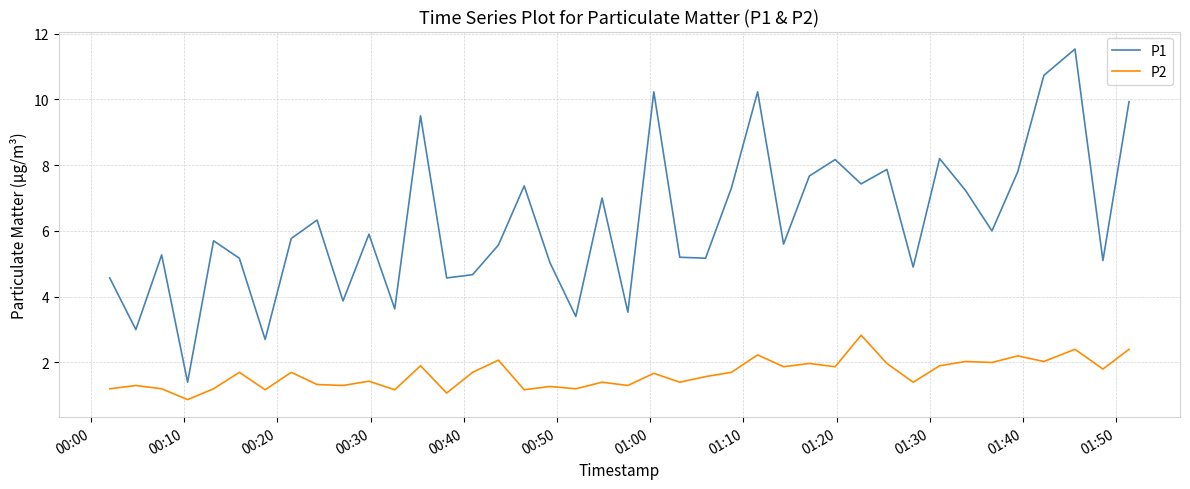

What are all the series names shown in the legend?

P1, P2